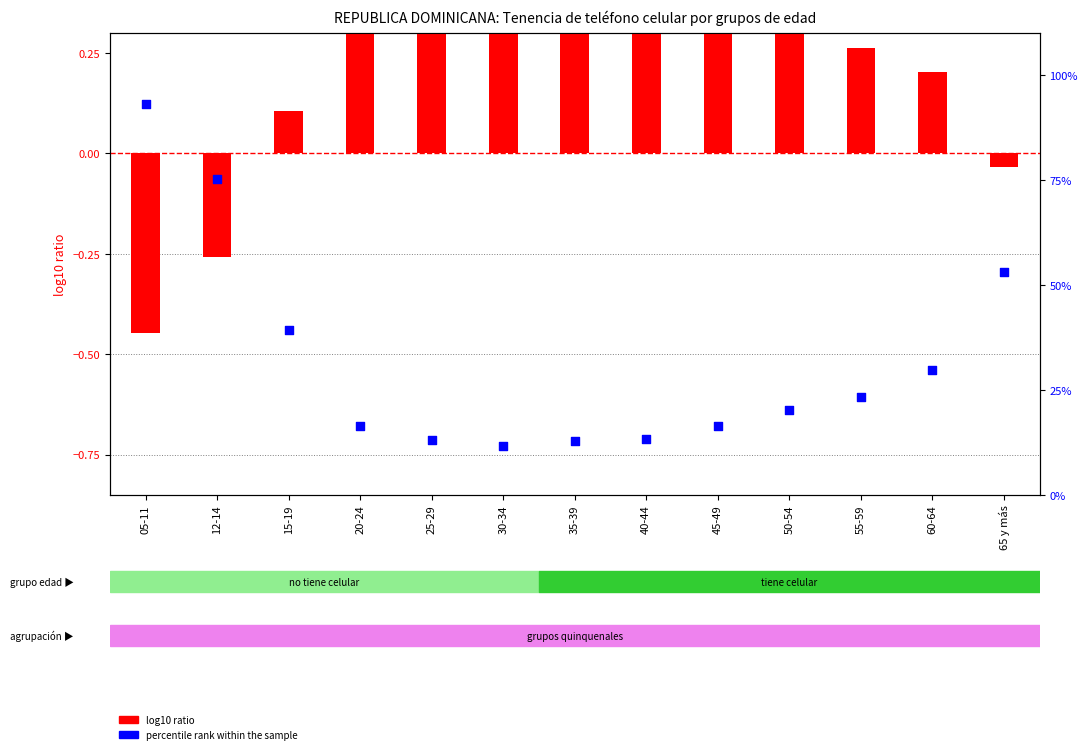

What is the total value across all series at 12-14?

75.0